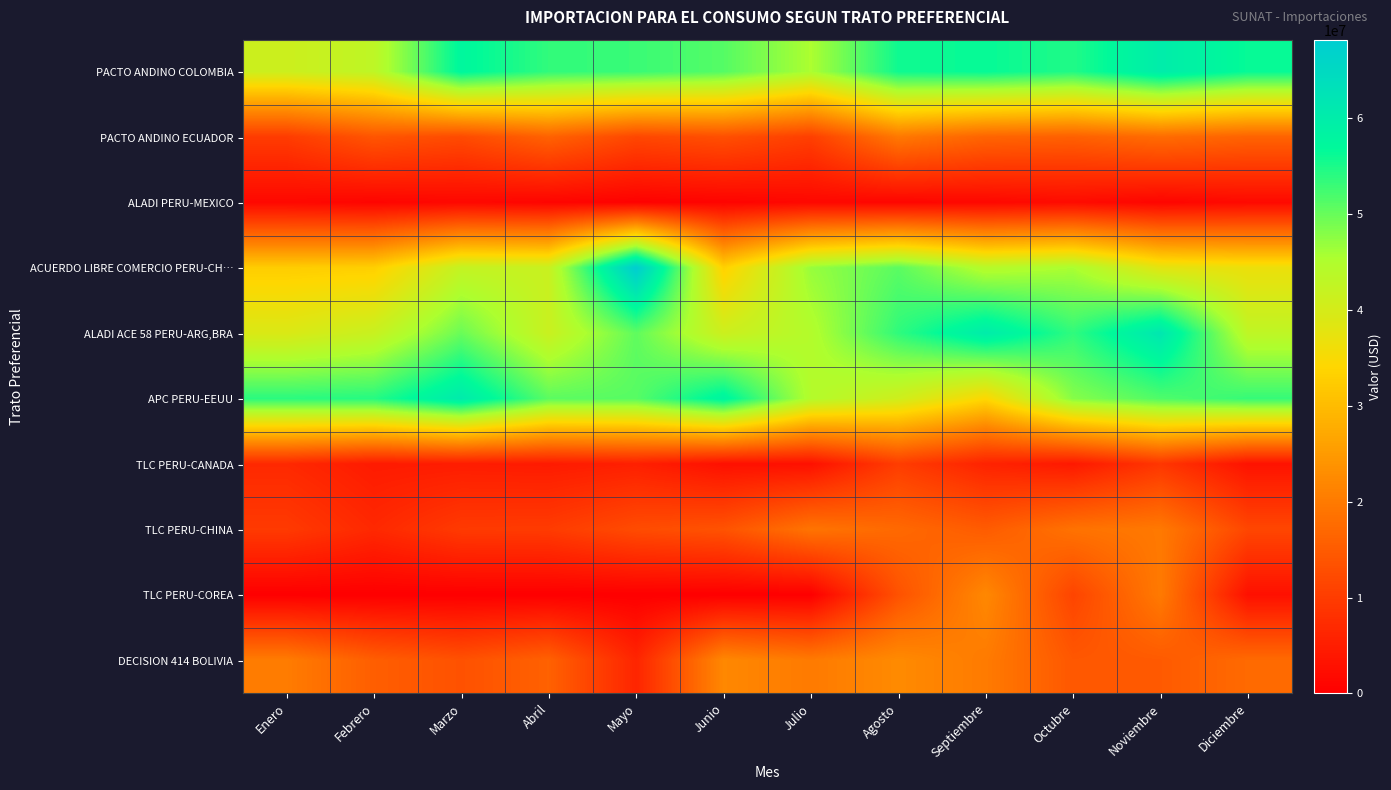

At how many categories does at least one series exceed 53050978?

11